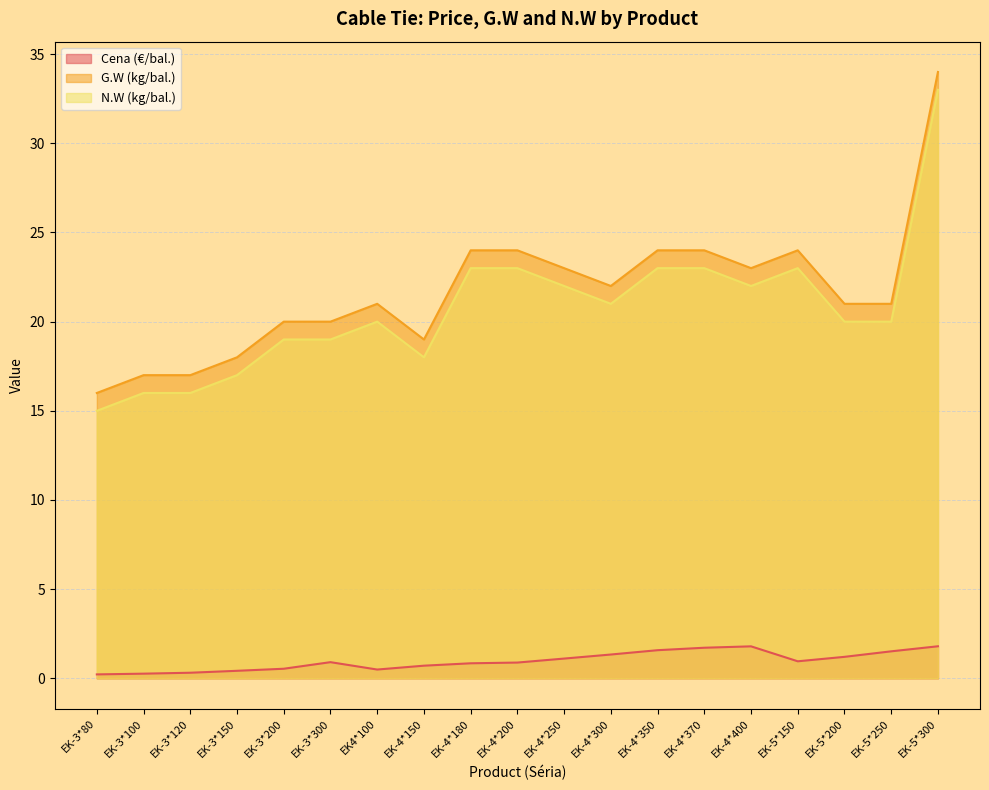

What position from the left is EK-5*300?

19